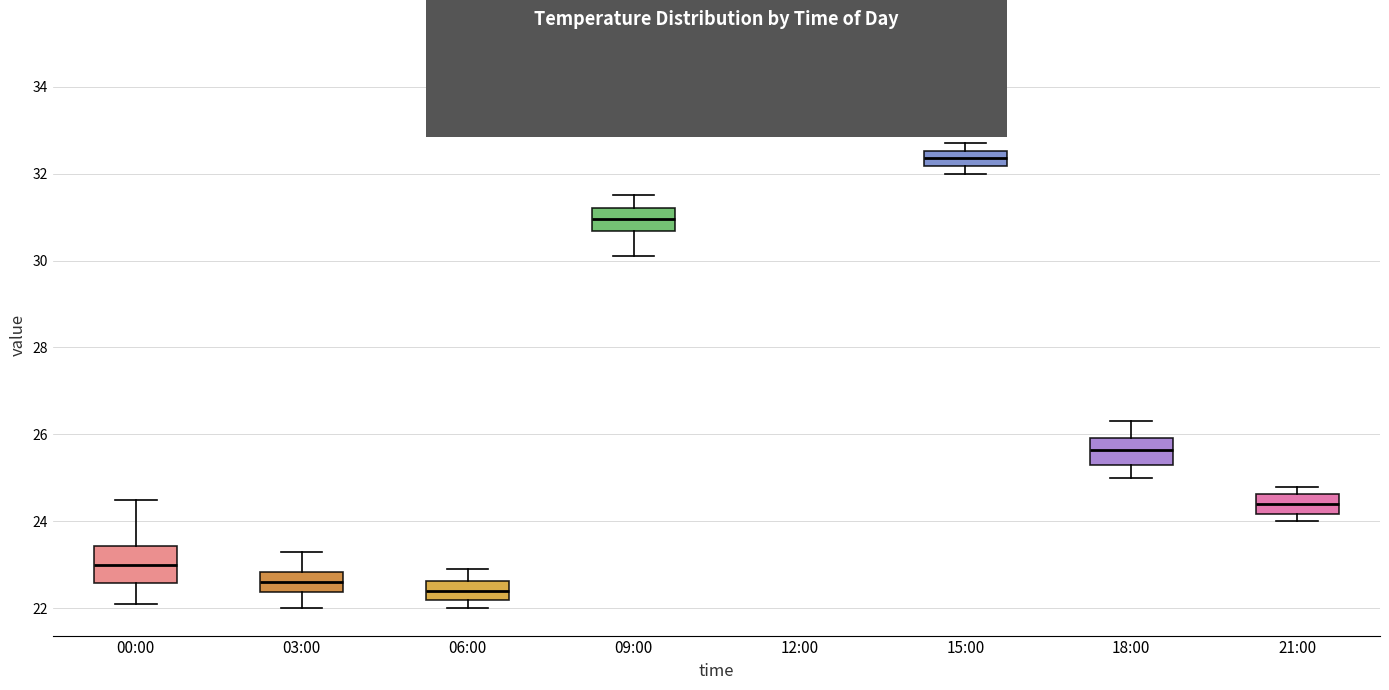

Where is the upper edge of the box for 00:00 on the y-axis? The values are not printed on the chart, so give them approximately, as read against the axis.

23.4